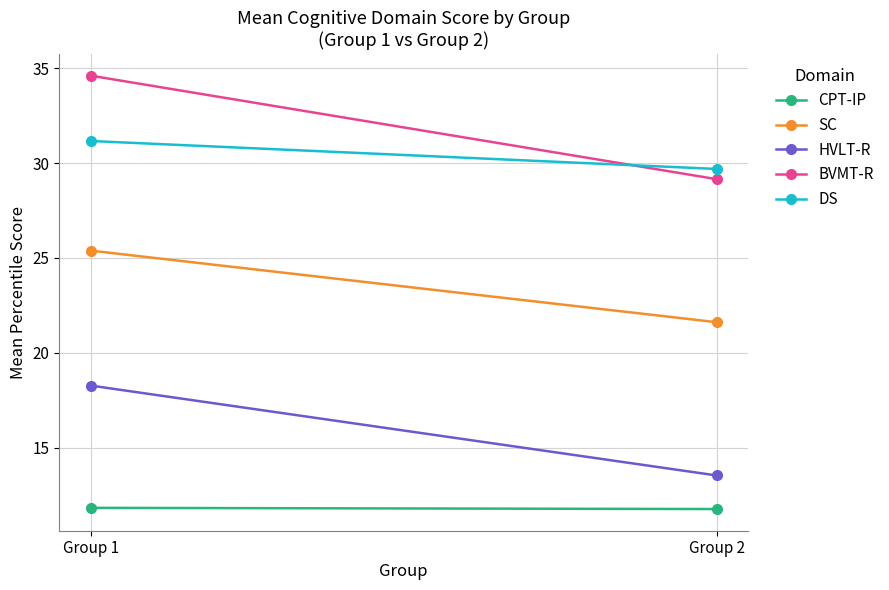

What are all the series names shown in the legend?

CPT-IP, SC, HVLT-R, BVMT-R, DS